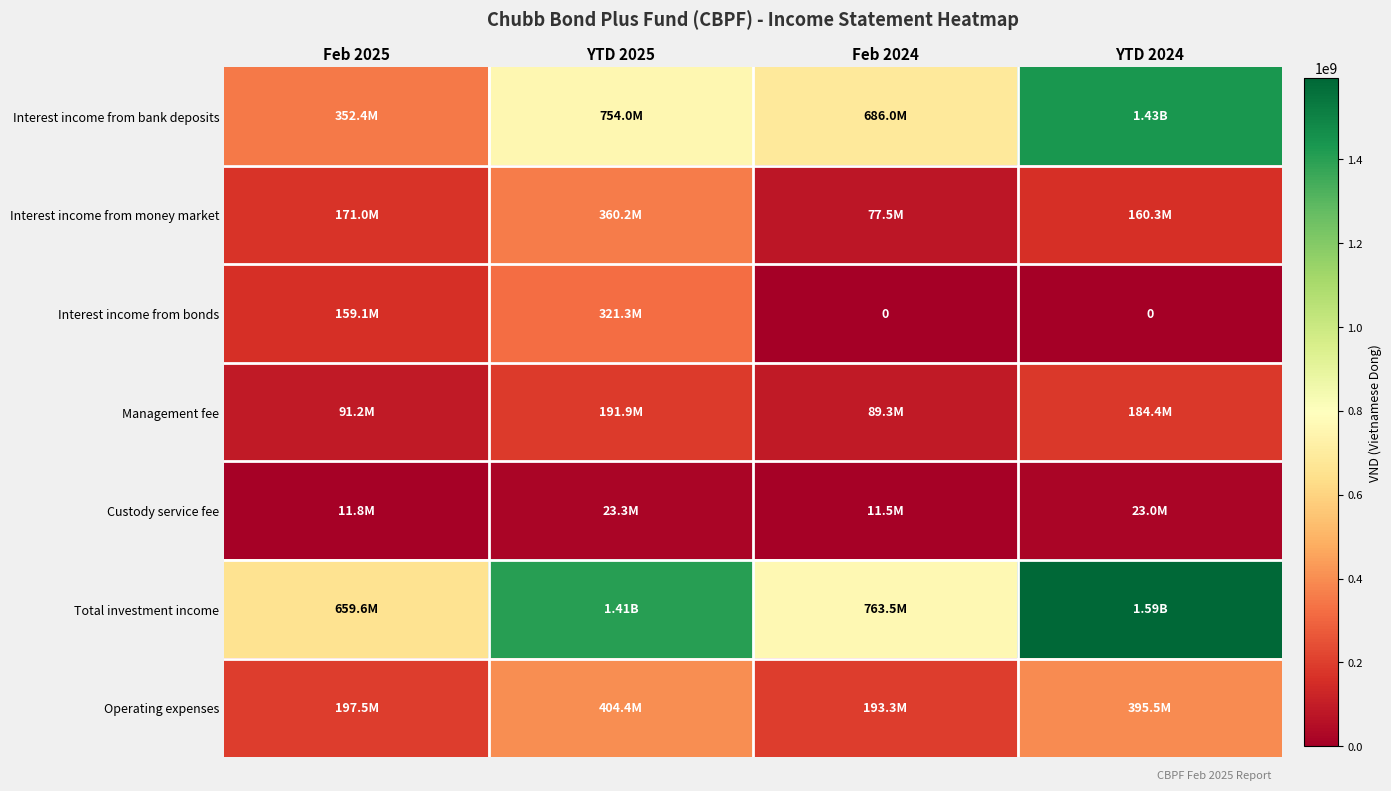

The Operating expenses series shows 666356270 at YTD 2025. True or false?

False